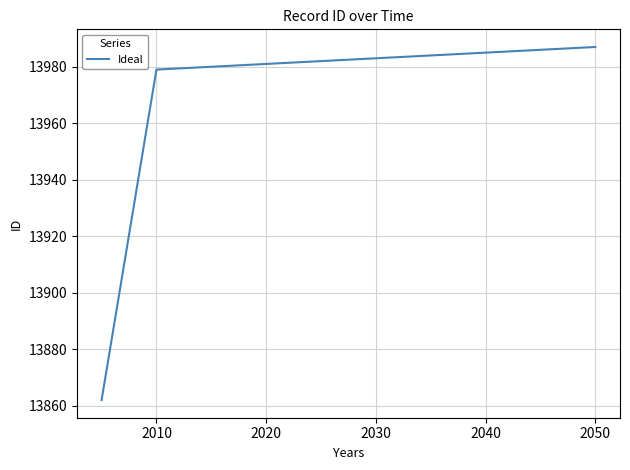

What is the difference between the maximum and minimum values?

125